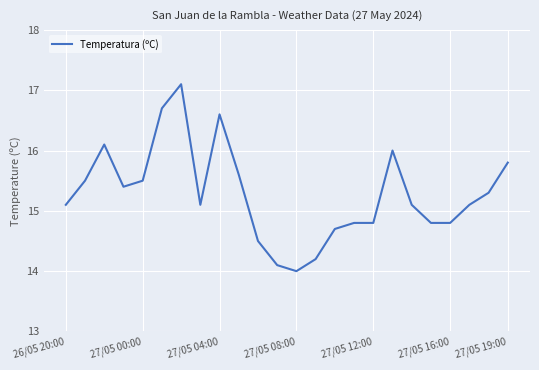

Count the number of categories in the chart.

24